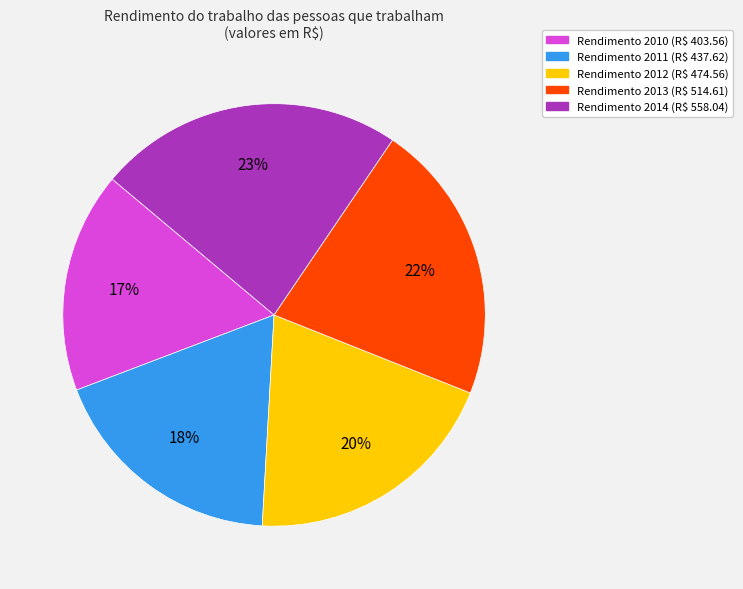

To the nearest percent, what is the average slice percentage?

20%